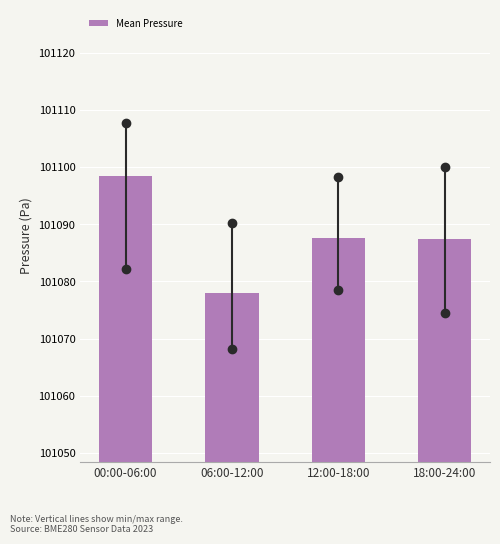

Between 12:00-18:00 and 00:00-06:00, which is larger?

00:00-06:00